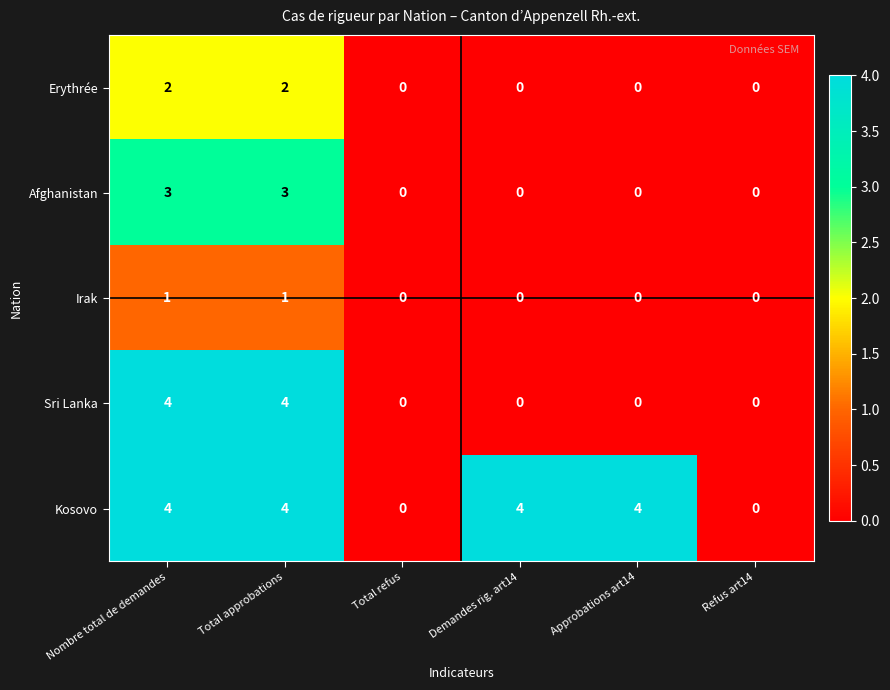

Which series has the largest total across all categories?

Kosovo